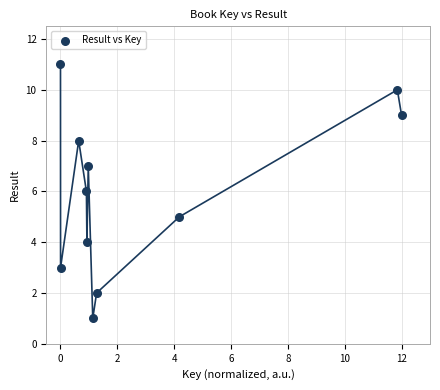

What is the range of Y values (max minus min)?

10